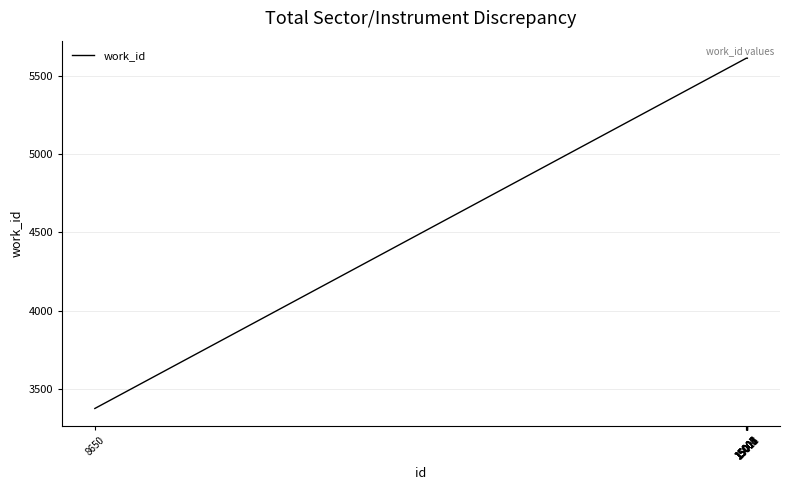

What is the difference between the second highest and minimum values?

2240